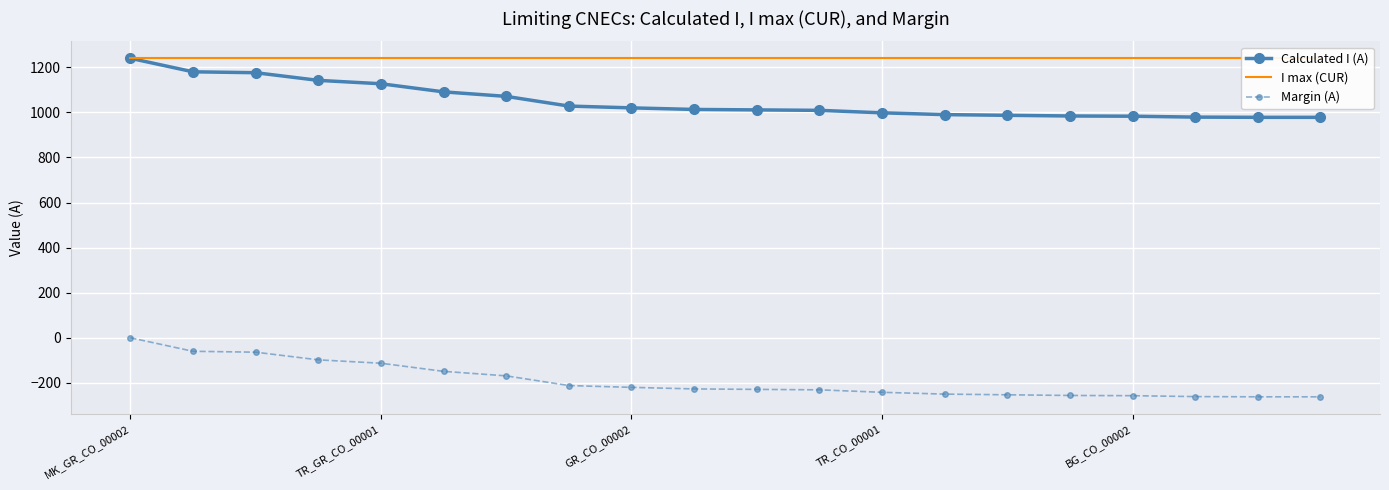

True or false: Calculated I (A) and Margin (A) cross at least once.

False